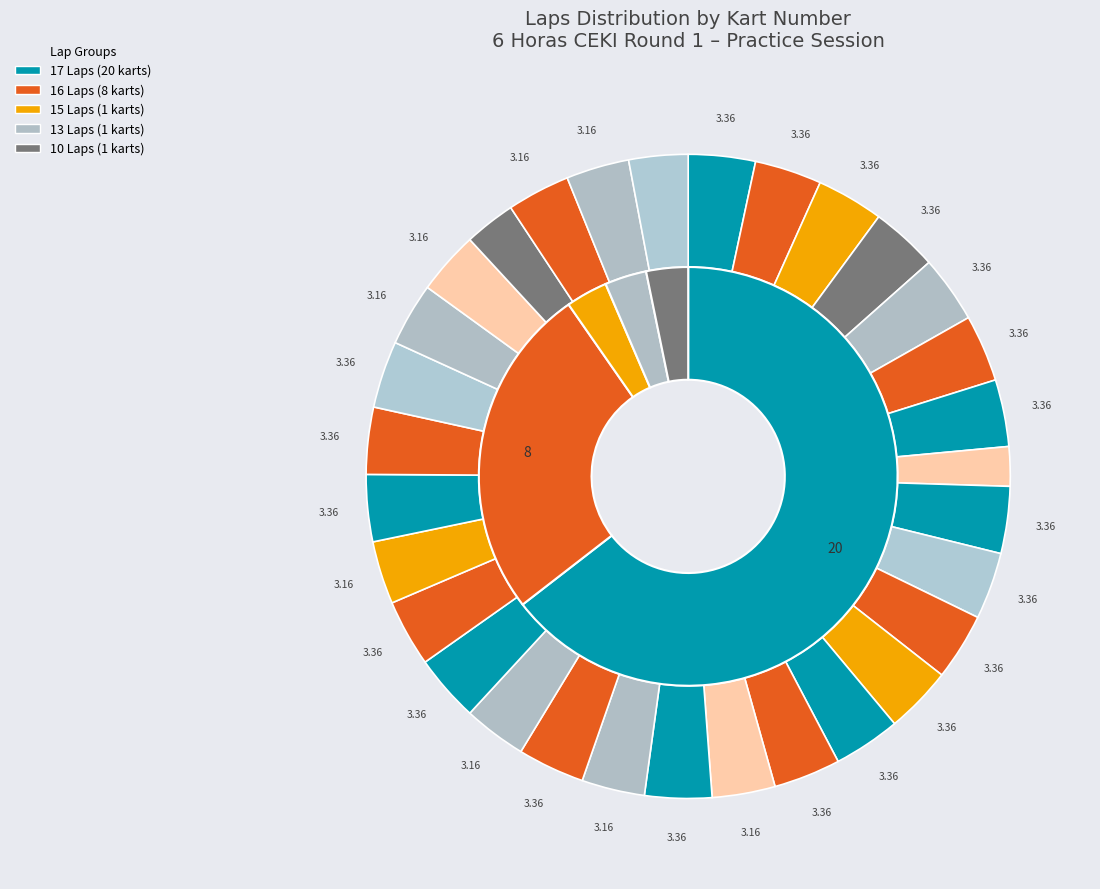

How much of the chart is everything except 36?

96.6%